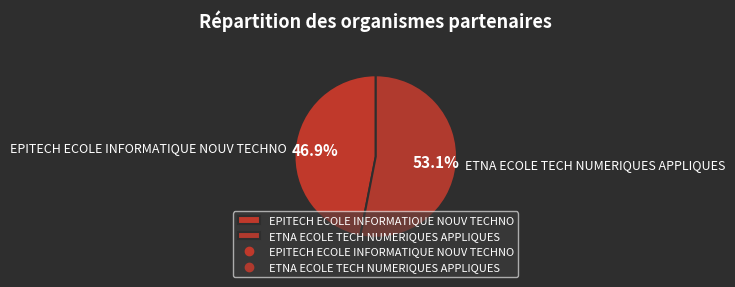

To the nearest percent, what is the combined percentage of EPITECH ECOLE INFORMATIQUE NOUV TECHNO and ETNA ECOLE TECH NUMERIQUES APPLIQUES?

100%